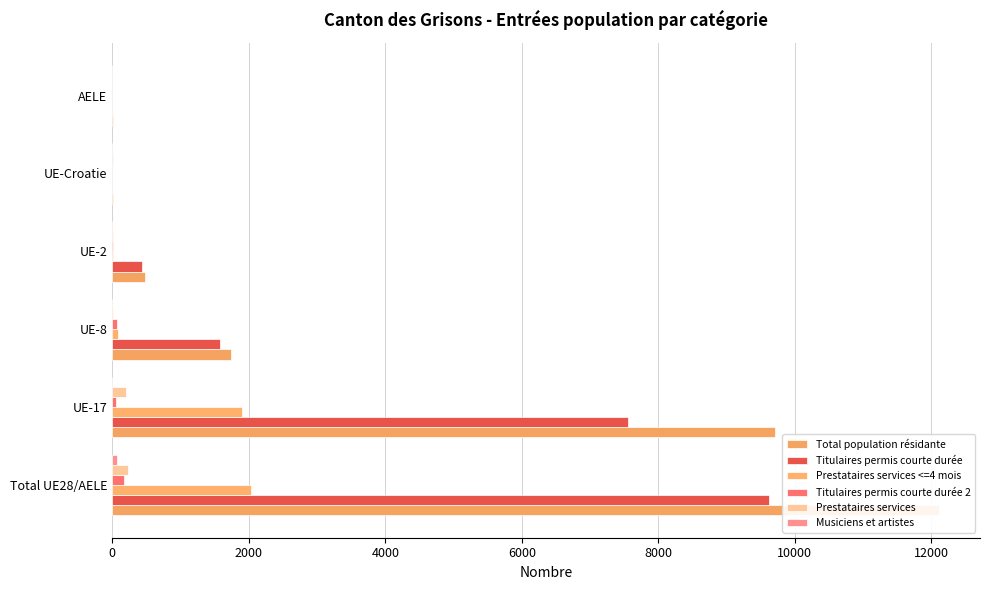

What is the maximum value shown in the chart?

12108